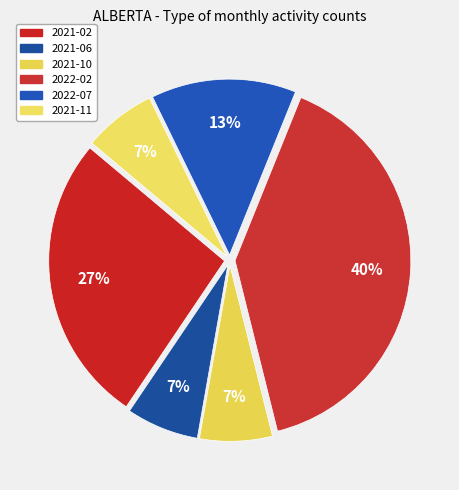

To the nearest percent, what is the difference between the largest and smallest slice percentages?

33%